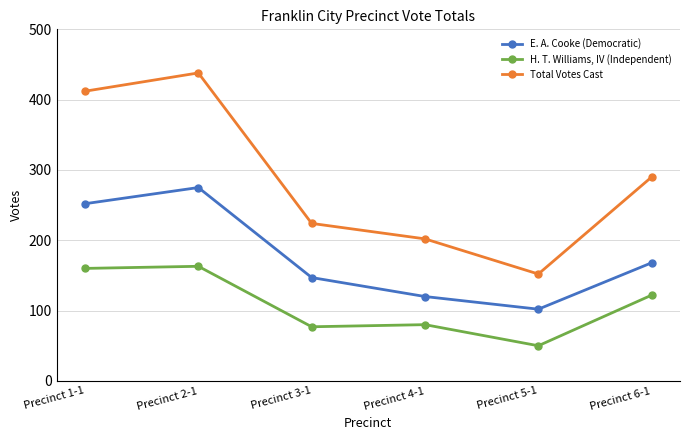

Between Precinct 3-1 and Precinct 5-1, which series saw the biggest shift?

Total Votes Cast